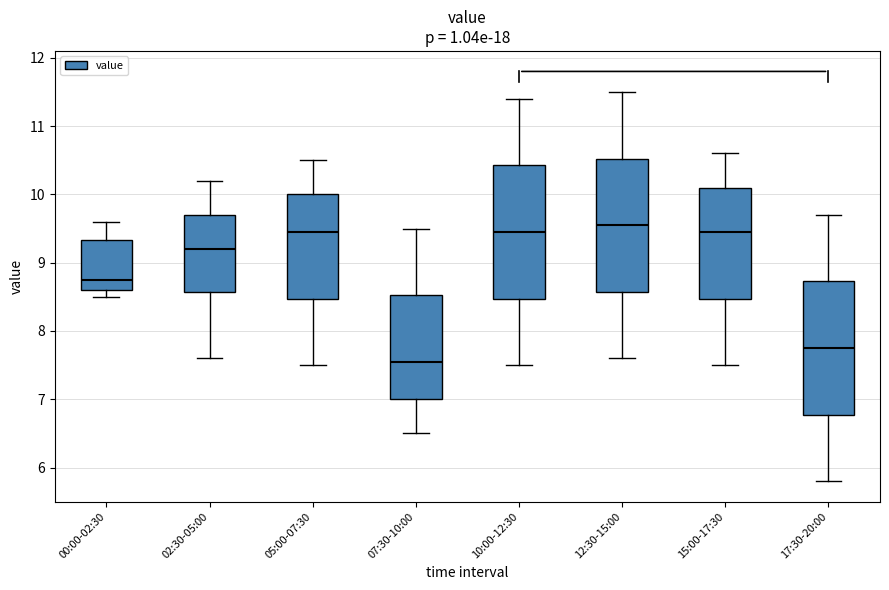

Where is the lower edge of the box for 00:00-02:30 on the y-axis? The values are not printed on the chart, so give them approximately, as read against the axis.

8.6